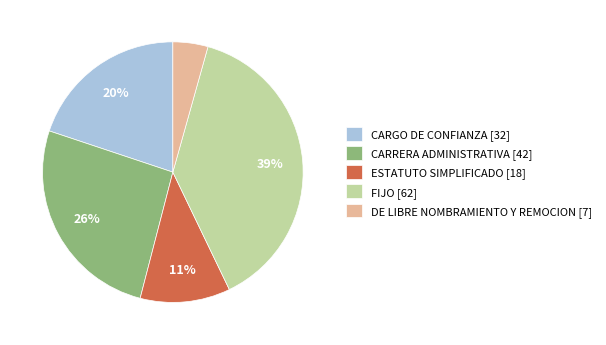

To the nearest percent, what is the combined percentage of DE LIBRE NOMBRAMIENTO Y REMOCION and FIJO?

43%